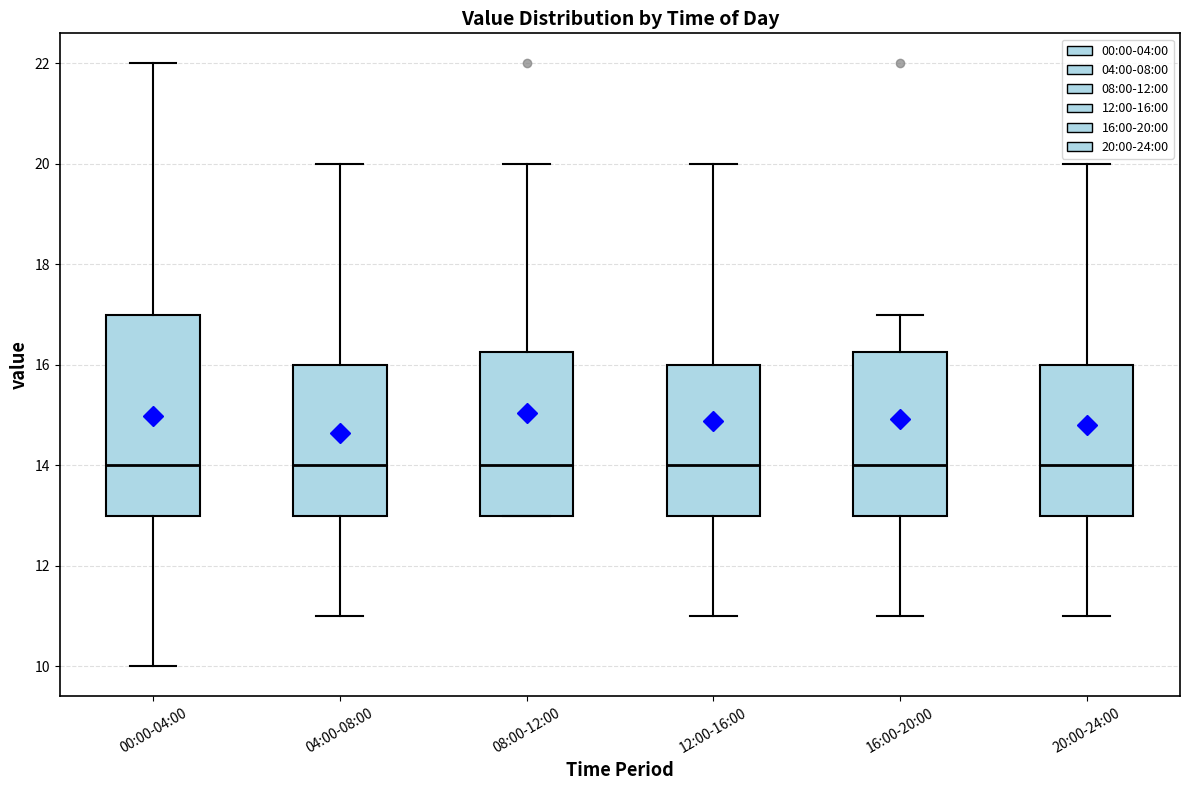

Where does the upper whisker of the box for 08:00-12:00 end on the y-axis? The values are not printed on the chart, so give them approximately, as read against the axis.

20.0